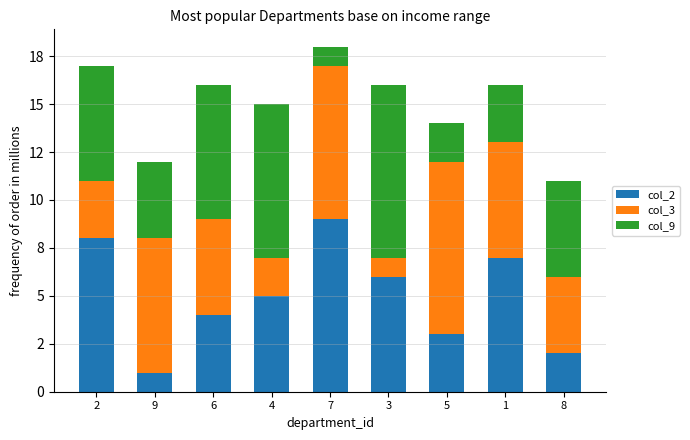

What position from the right is 5?

3